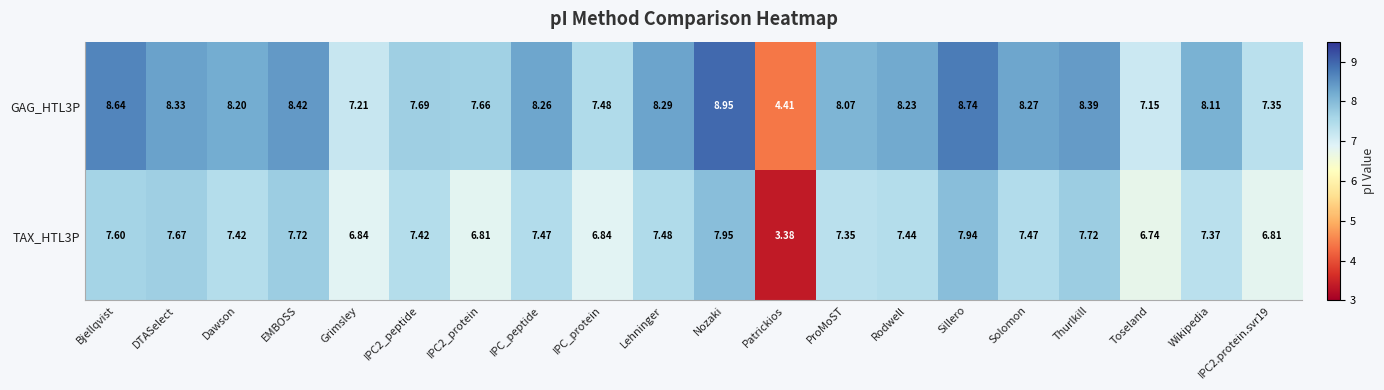

Count the number of data series in this chart.

2